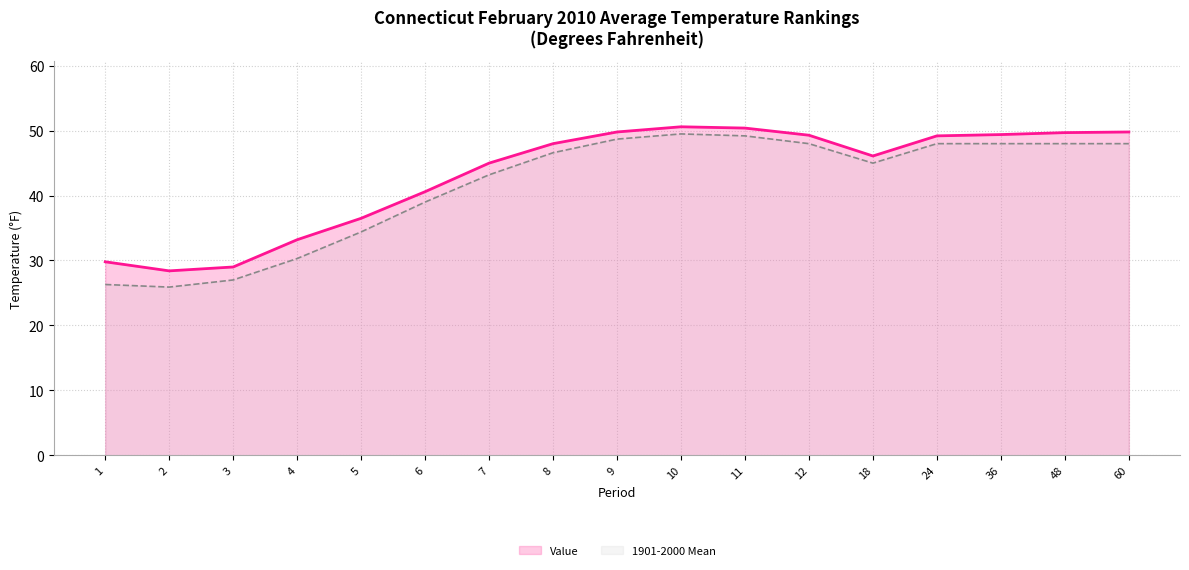

Which category has the lowest value across all series?

2